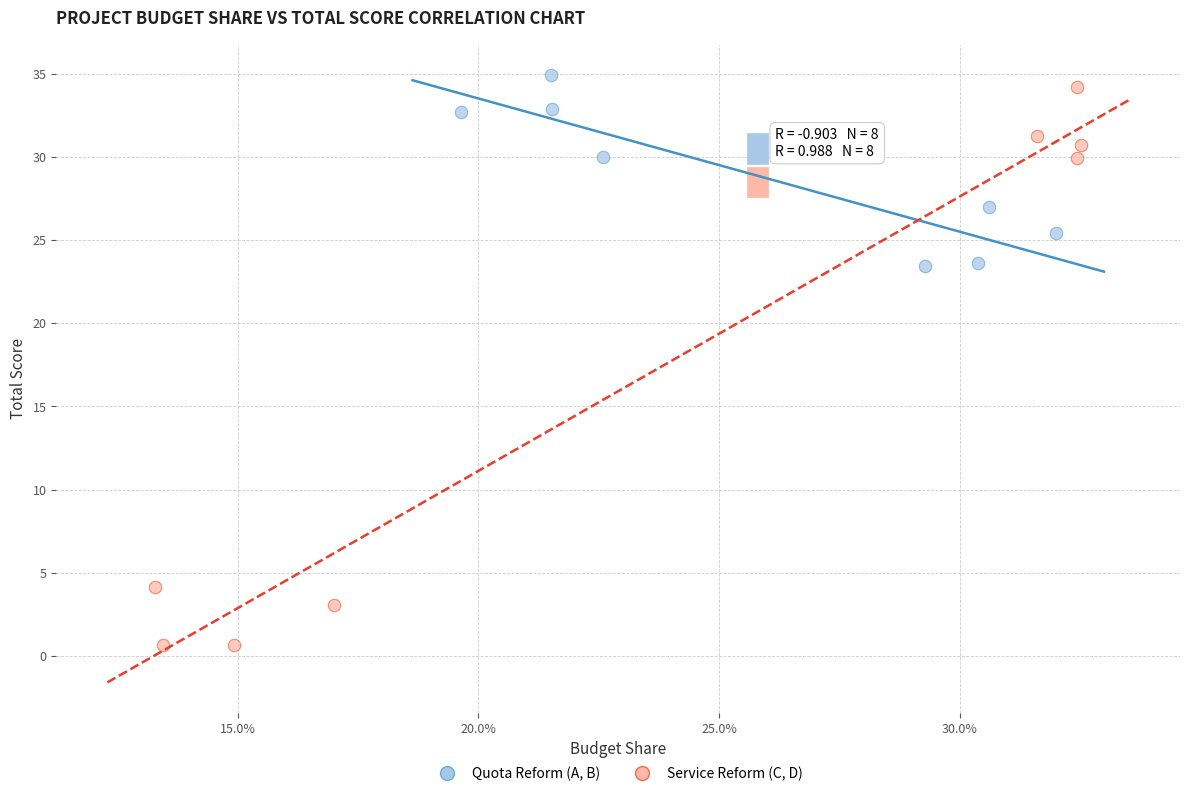

What are all the series names shown in the legend?

Quota Reform (A, B), Service Reform (C, D)